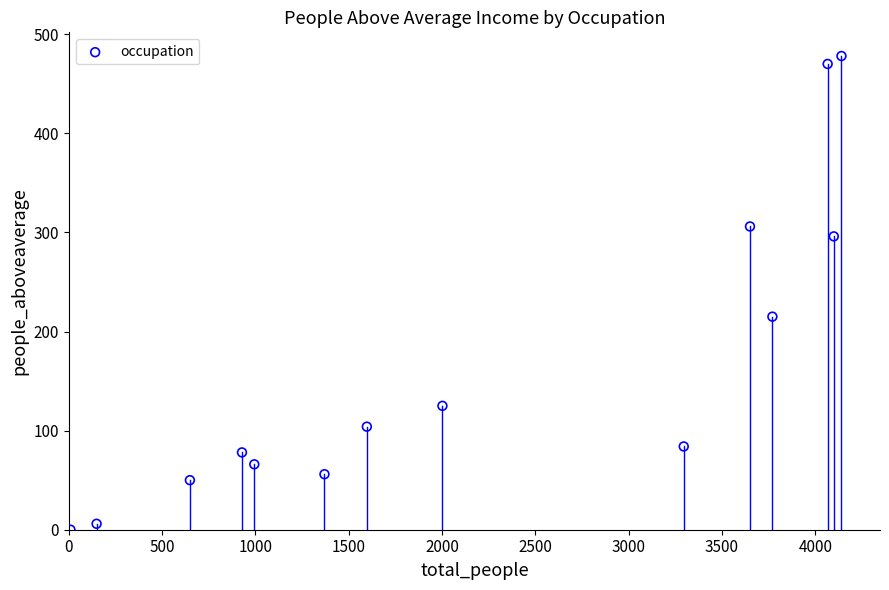

What is the range of X values (max minus min)?

4131